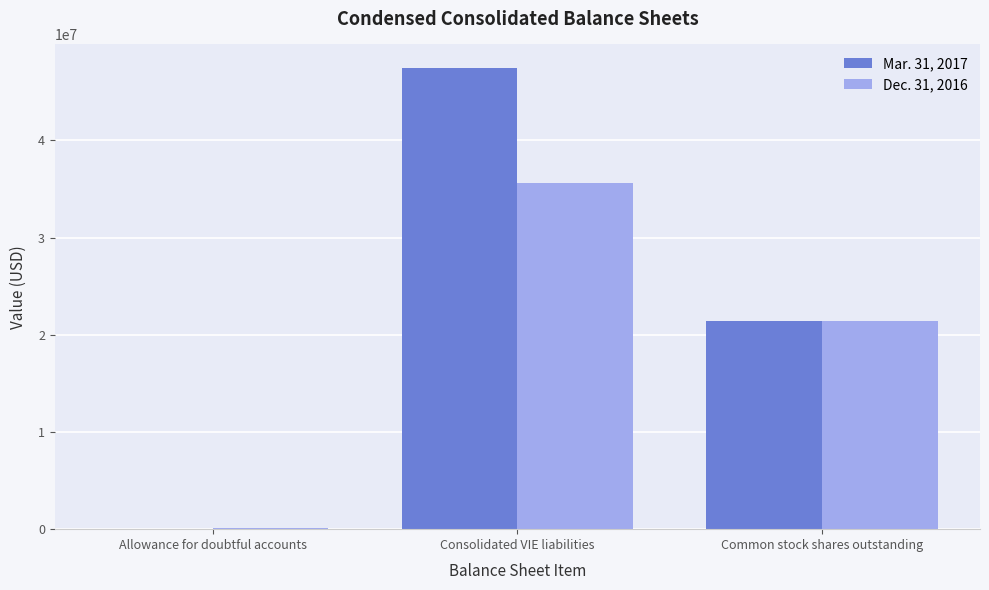

How many groups of bars are there?

3